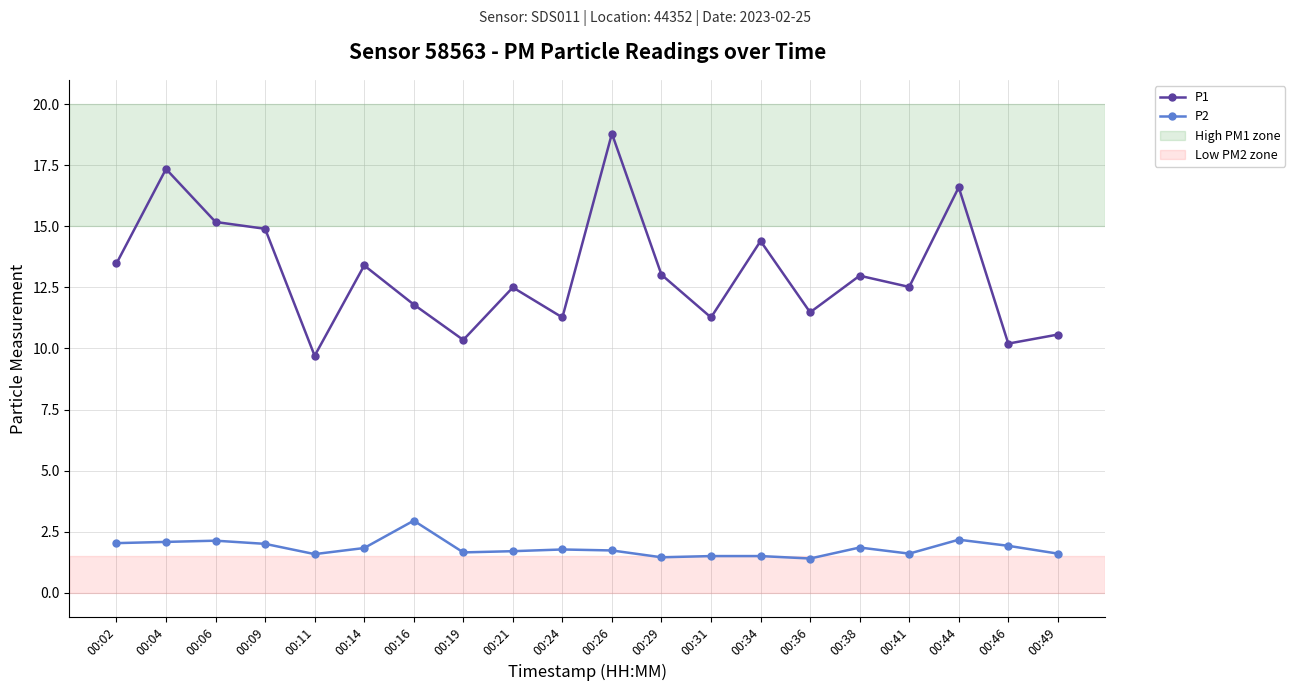

List the series in order of their overall mean, highest first.

P1, P2